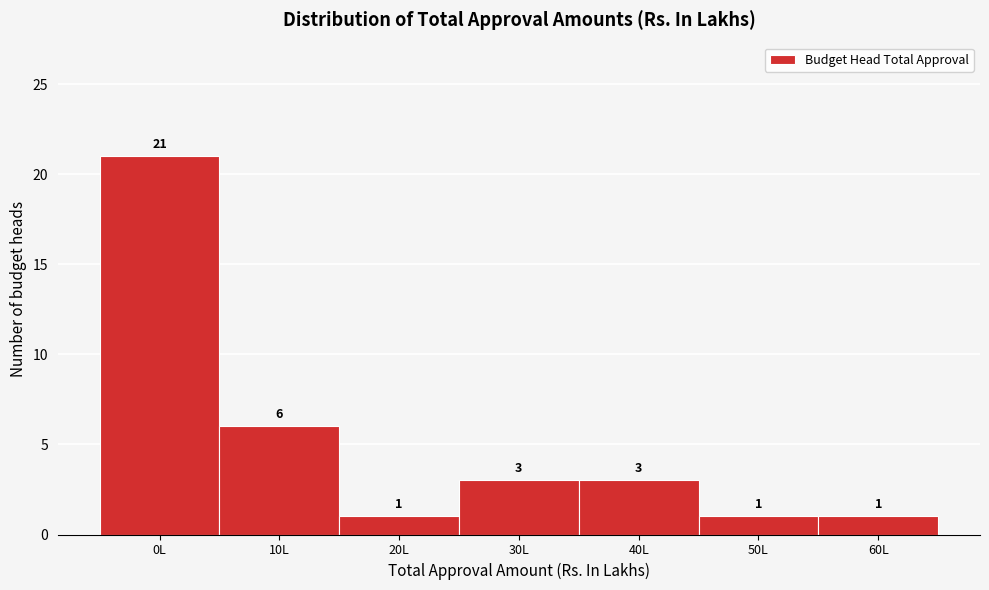

Reading left to right, what are all the values shown in this chart?

21	6	1	3	3	1	1